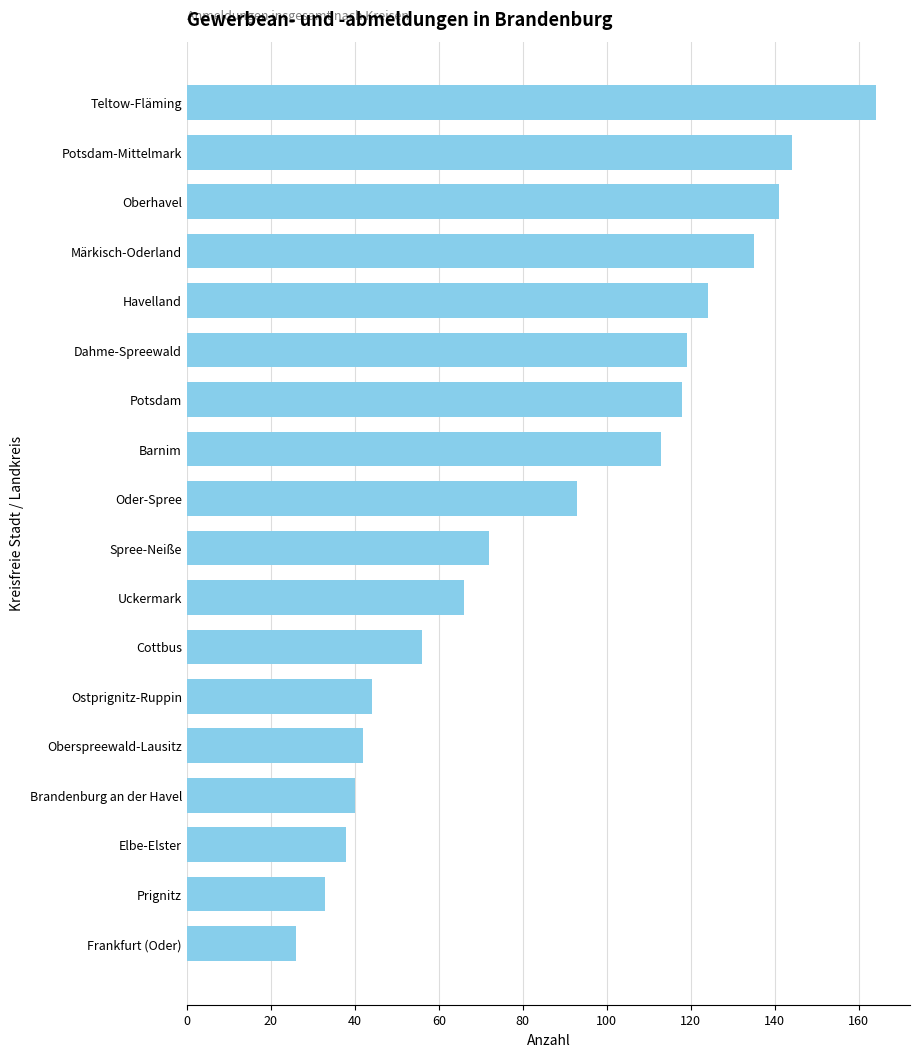

Where is the data nearest to the value 95?

Oder-Spree